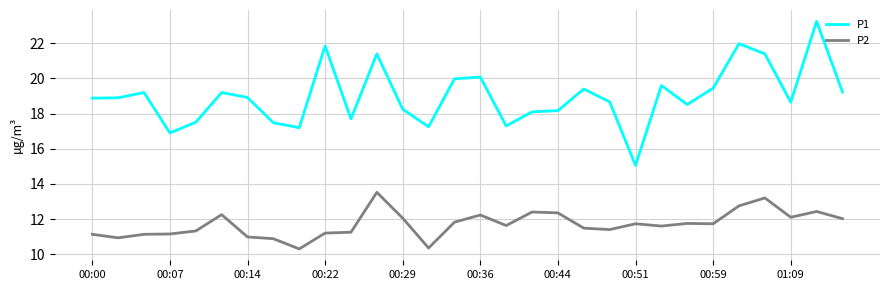

What is the difference between the maximum and minimum values in the P2 series?

3.2